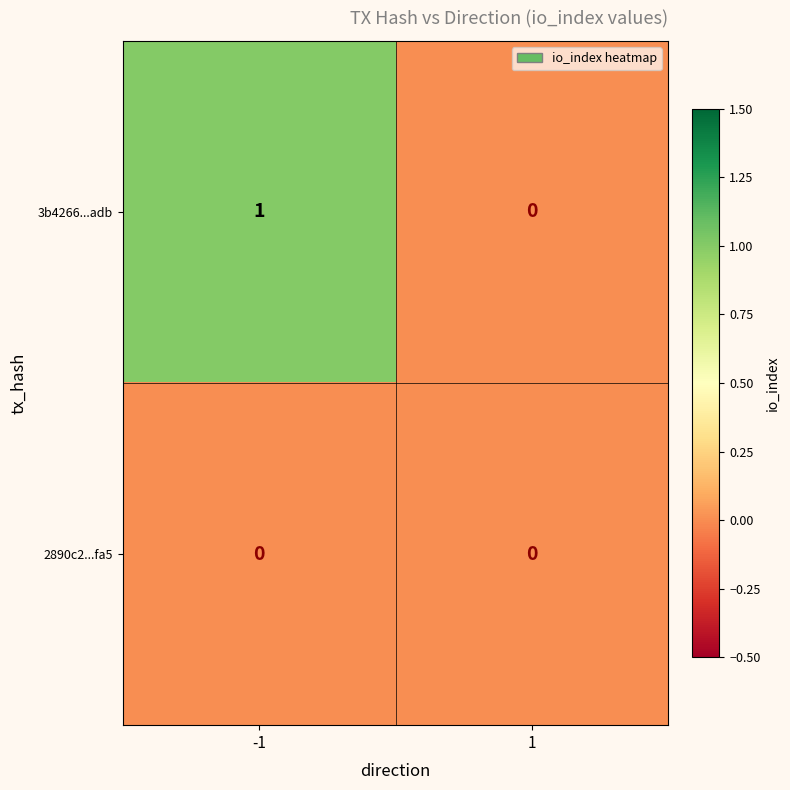

What is the total value across all series at -1?

1